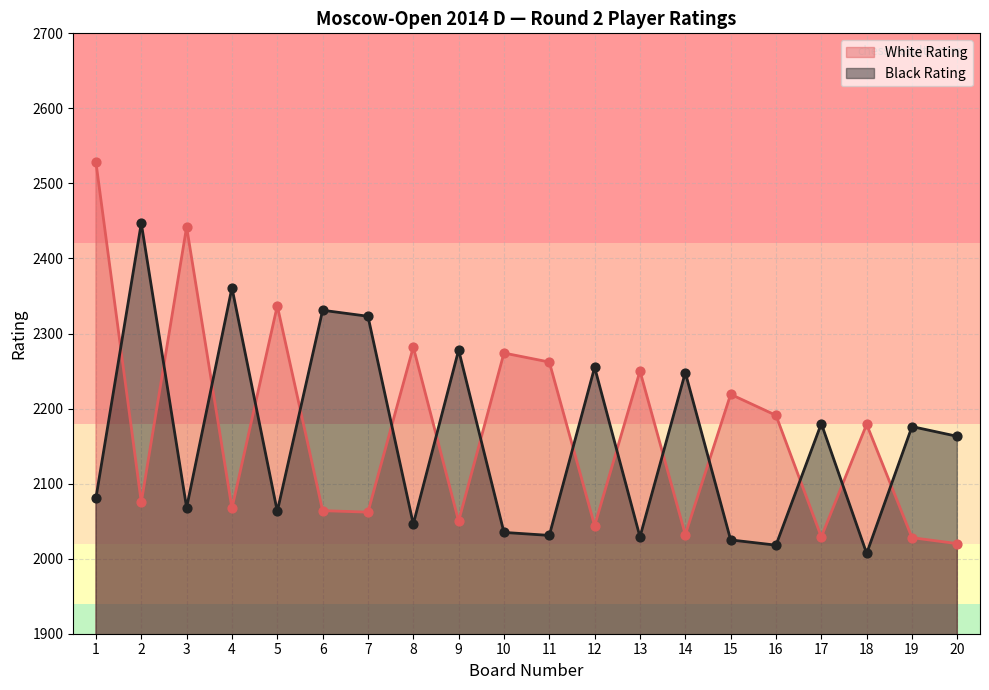

Which series contains the highest Y value?

White Rating